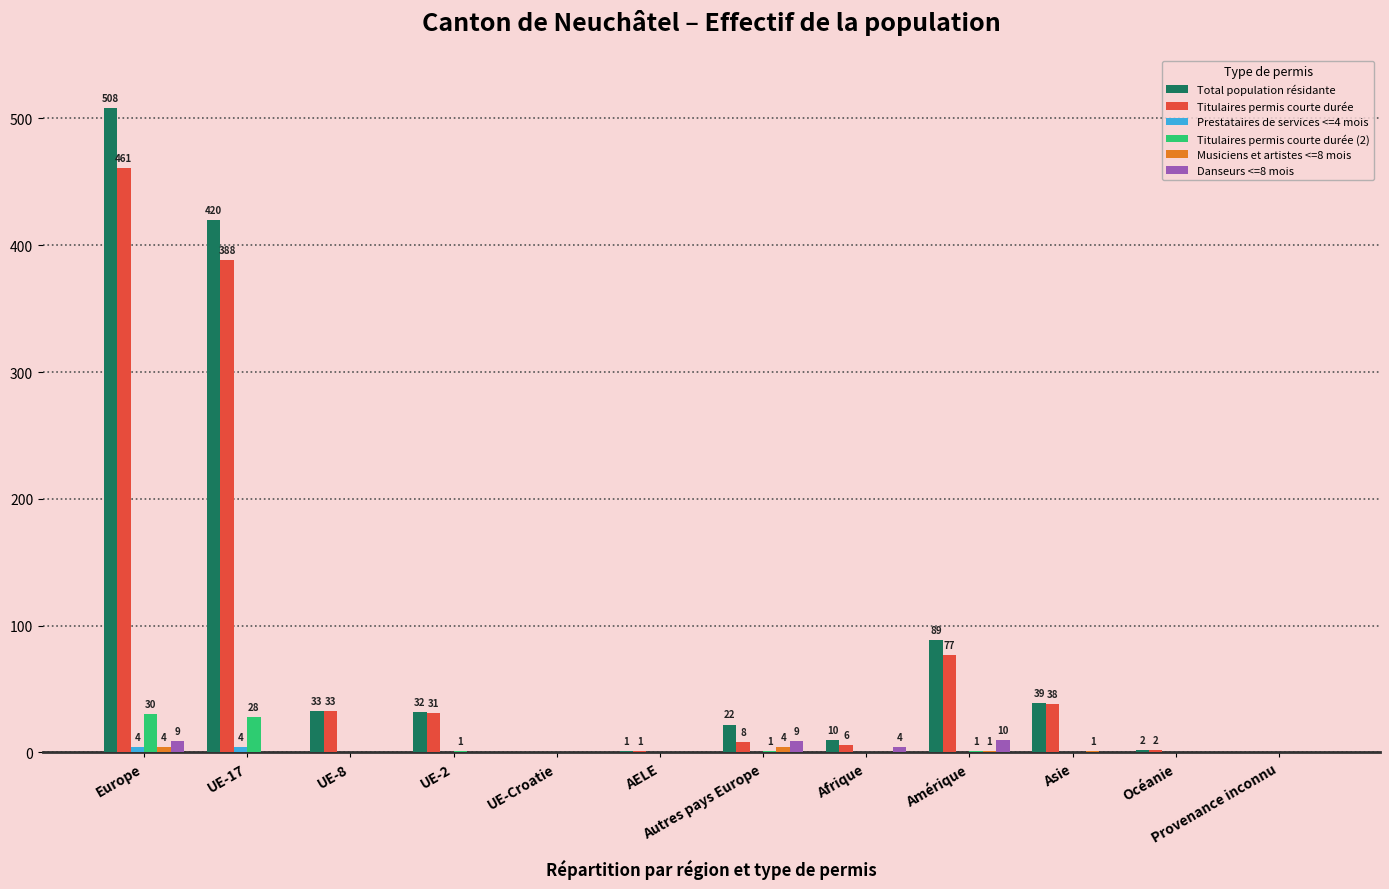

At which category is the sum across all series the highest?

Europe